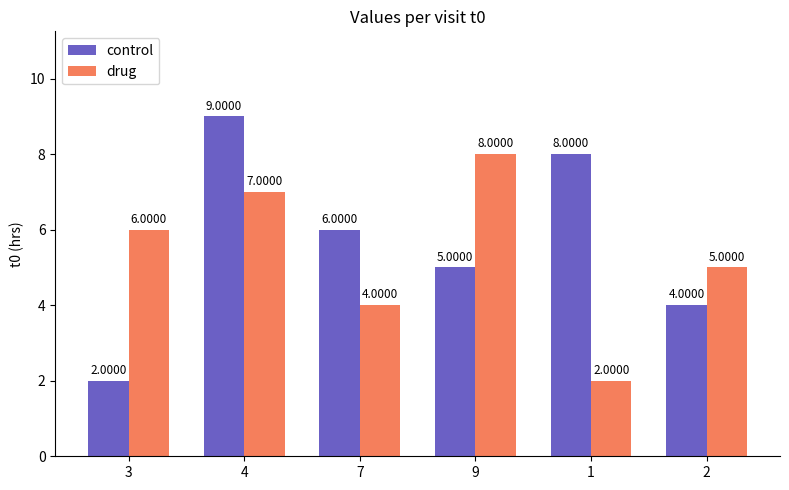

The value of drug at 4 is 7. True or false?

True